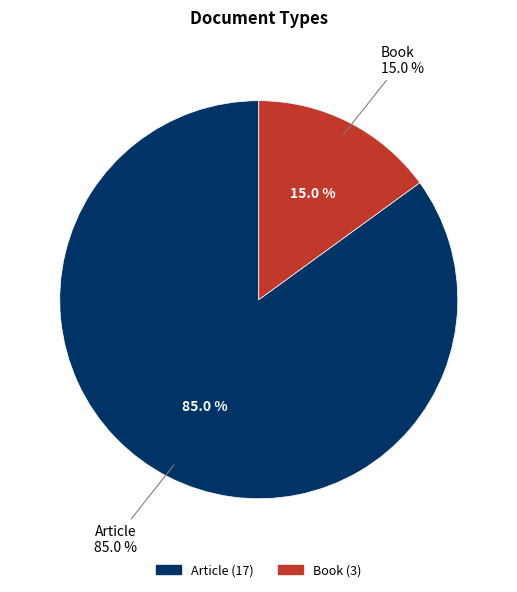

Is it true that Book is 15% of the pie?

True